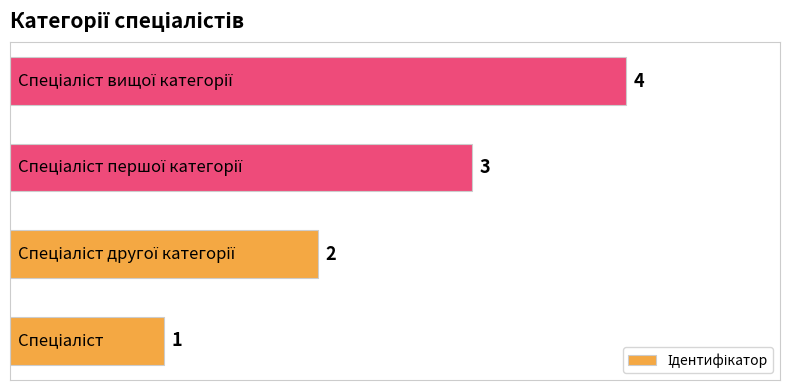

What is the sum of all values?

10